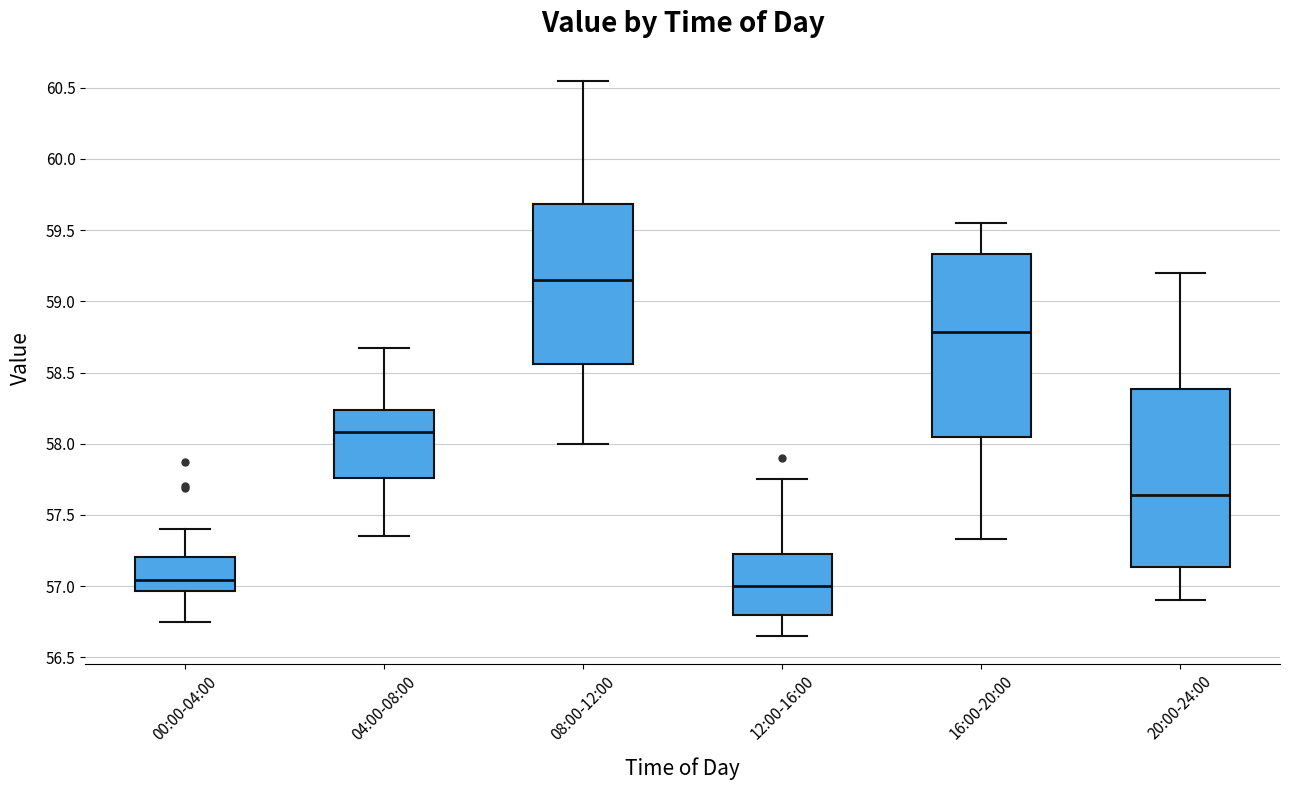

Where does the upper whisker of the box for 20:00-24:00 end on the y-axis? The values are not printed on the chart, so give them approximately, as read against the axis.

59.20